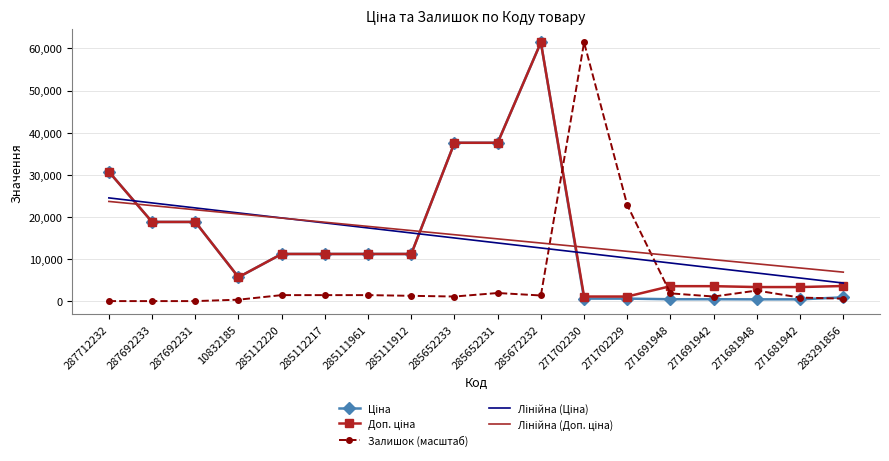

What is the spread (max minus min) of values at 287692231?

22126.9